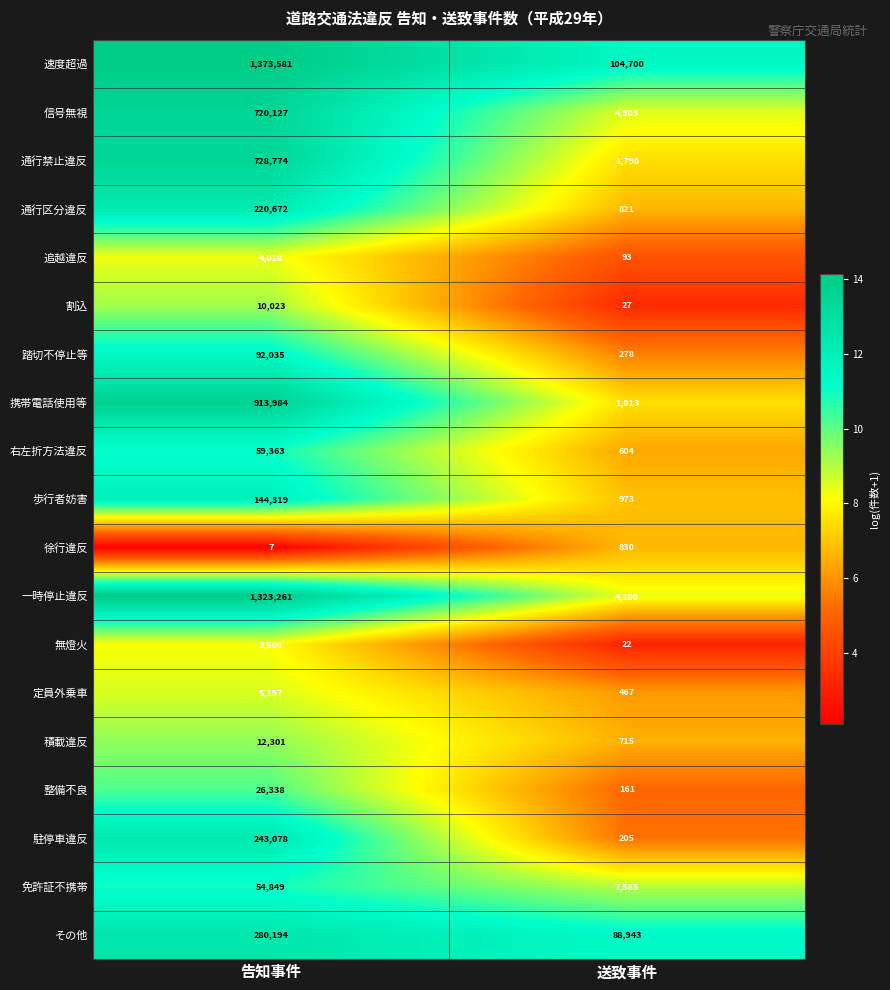

What is the total value across all series at 告知事件?

6215589